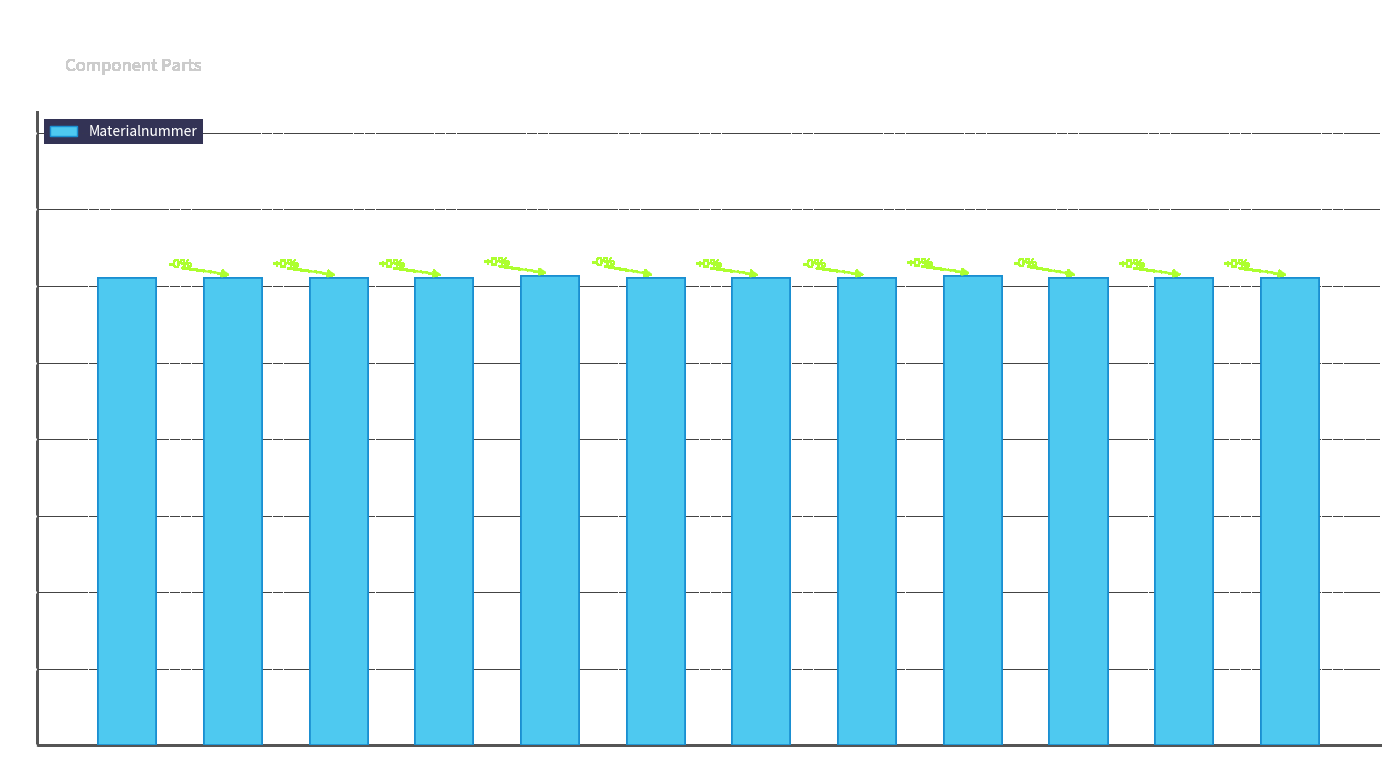

What is the difference between the maximum and minimum values?

4972